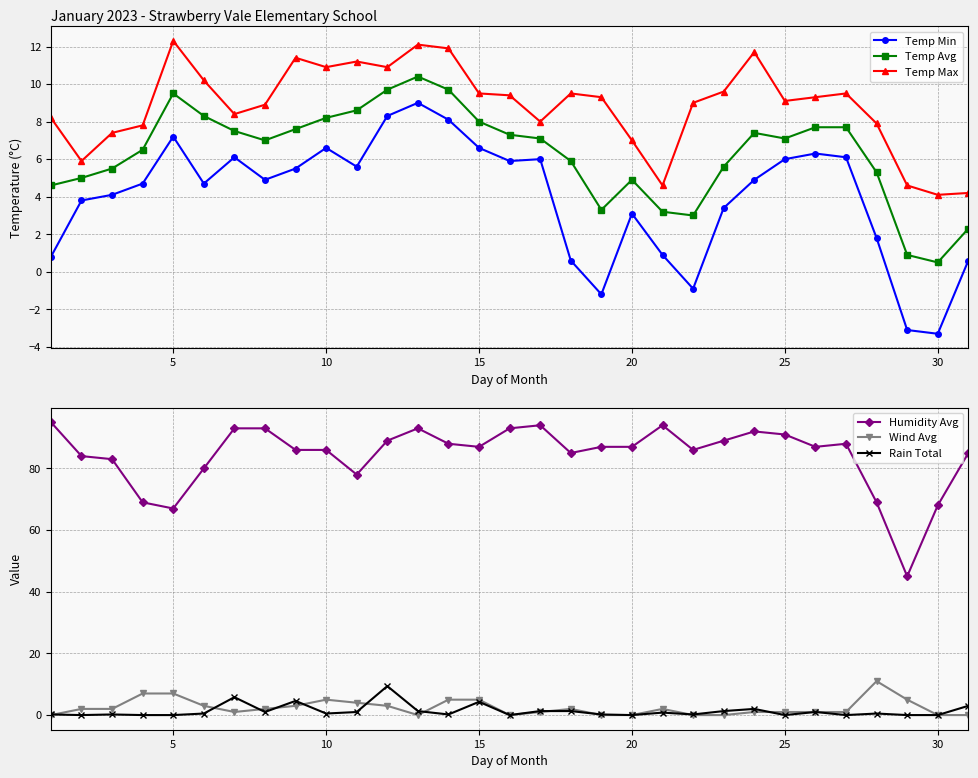

Count the number of data series in this chart.

6